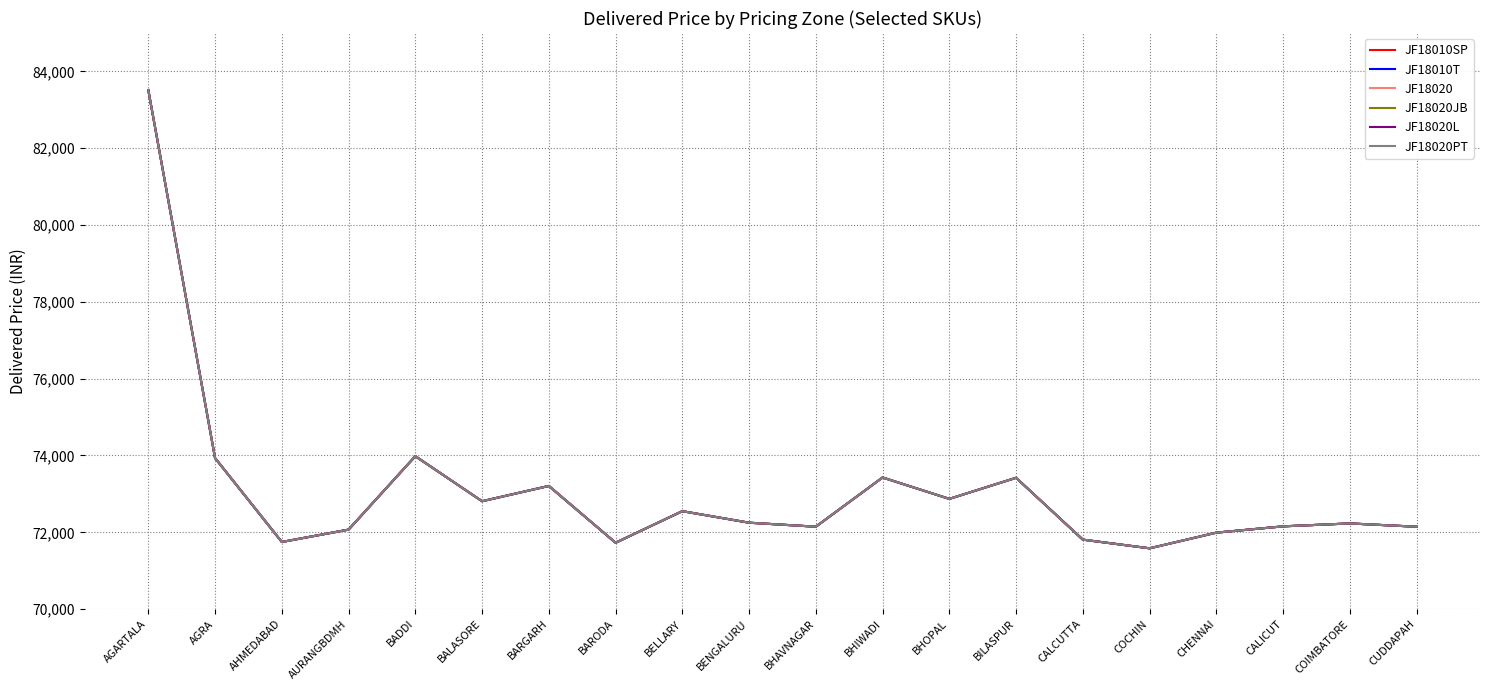

Does the chart display data point markers on the line(s)?

No